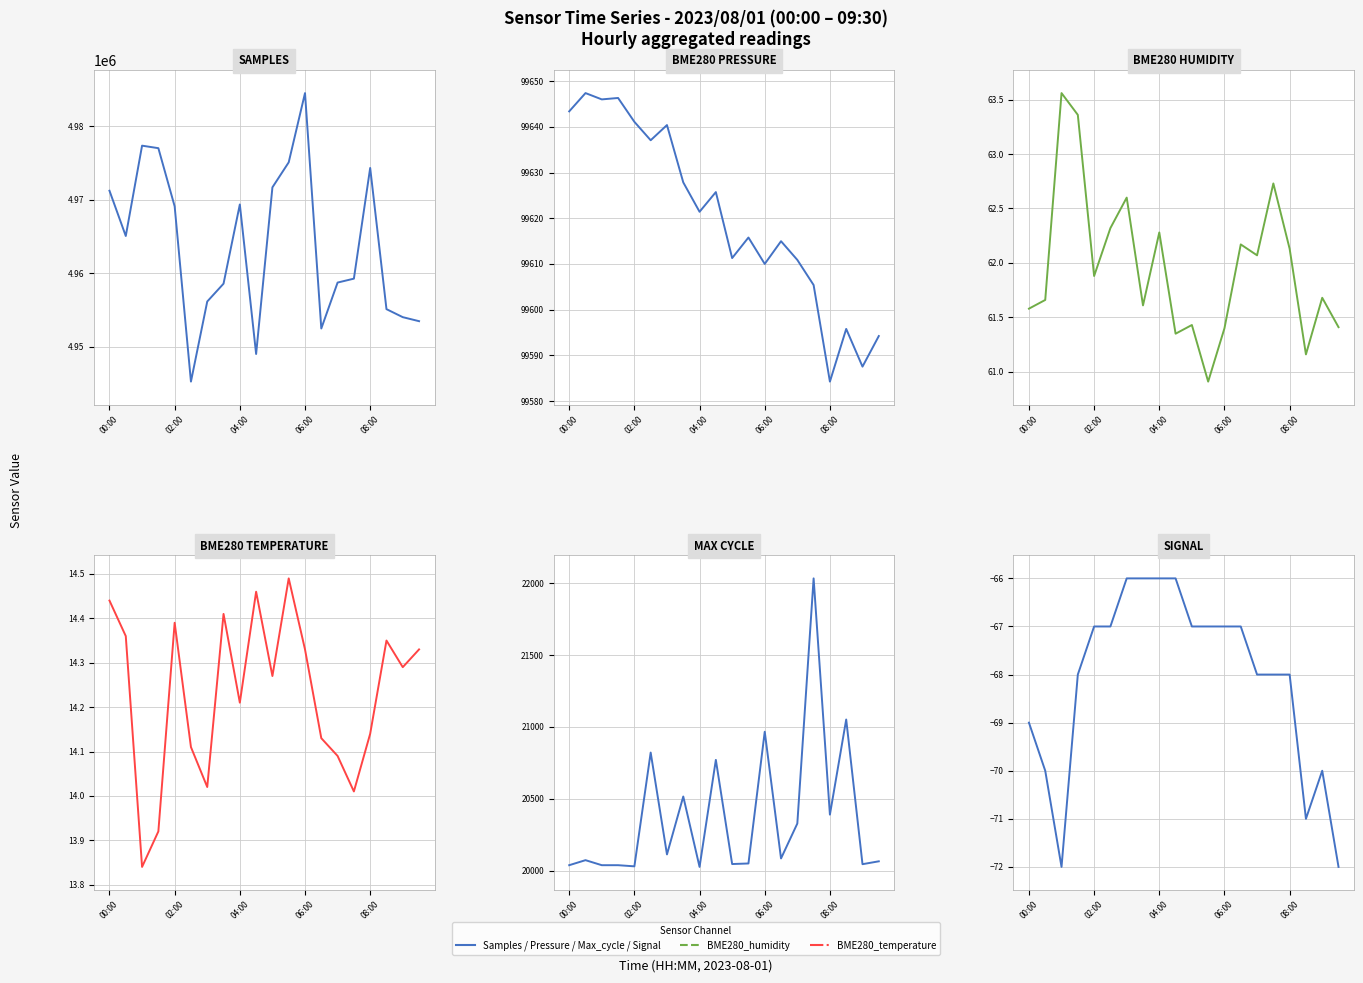

The value of BME280_humidity at 13 is 95.8. True or false?

False